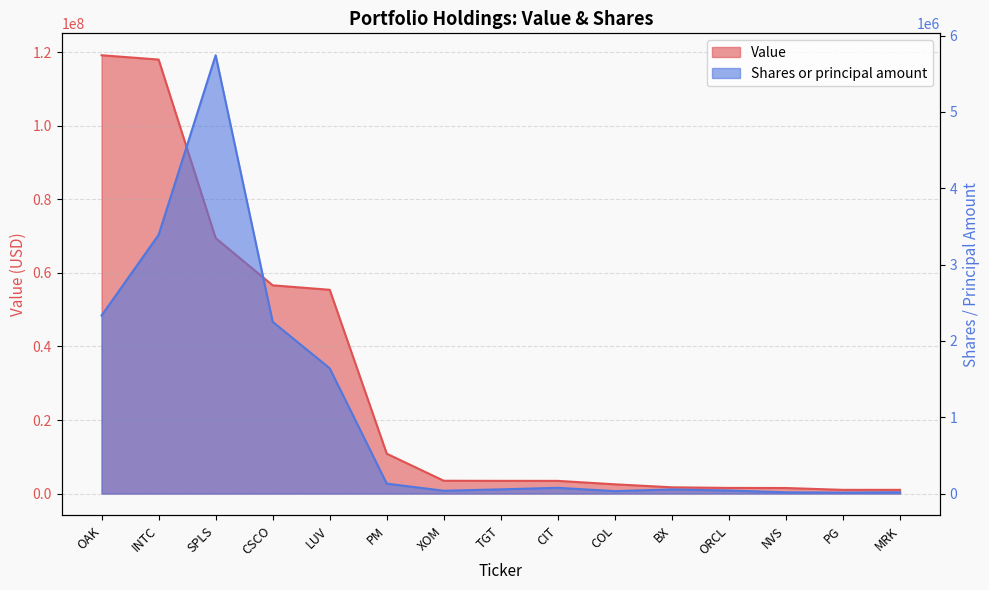

The Shares or principal amount series shows 16000 at NVS. True or false?

True